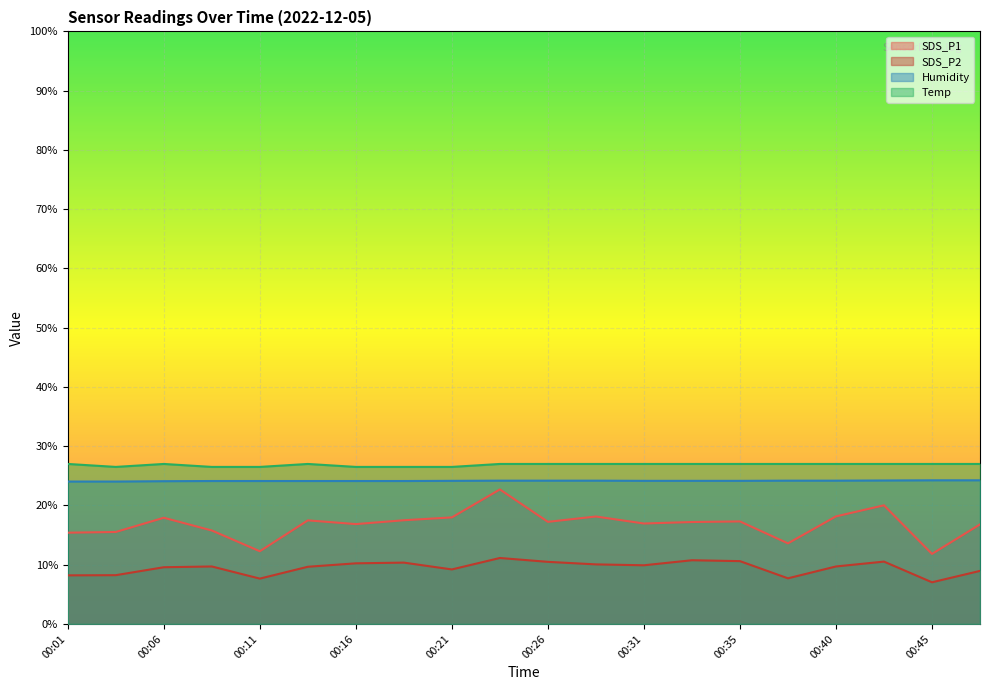

At how many categories does at least one series exceed 8?

20